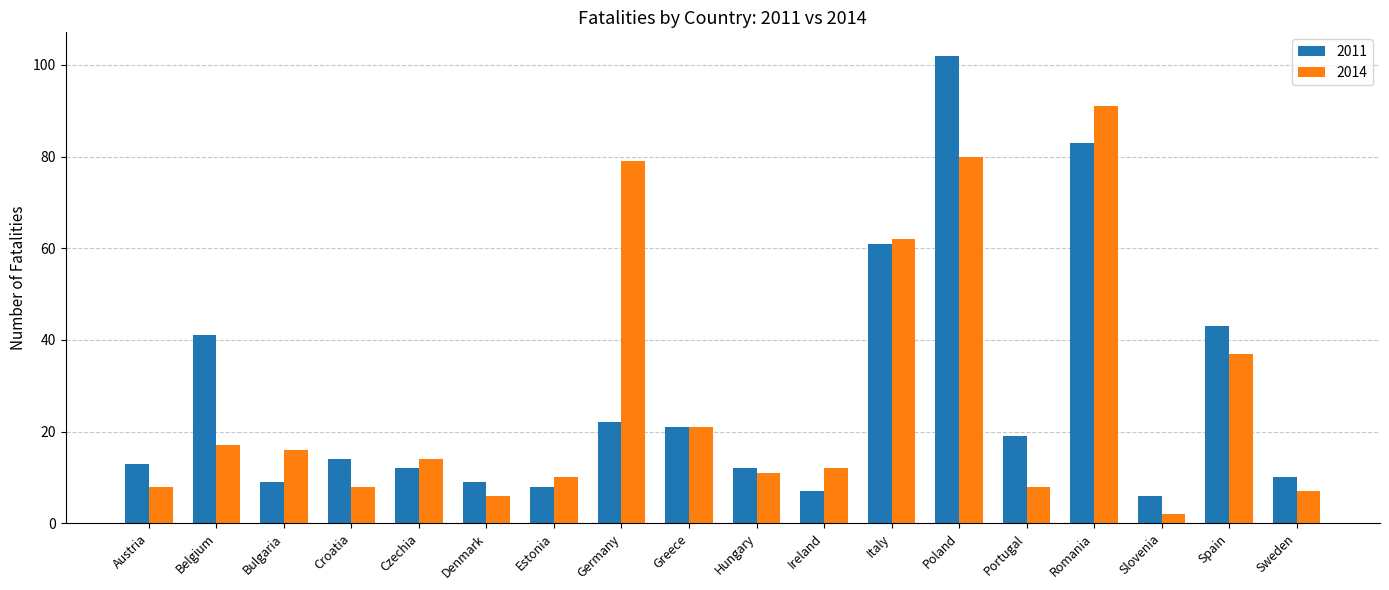

Is it true that 2011 equals 43 at Spain?

True